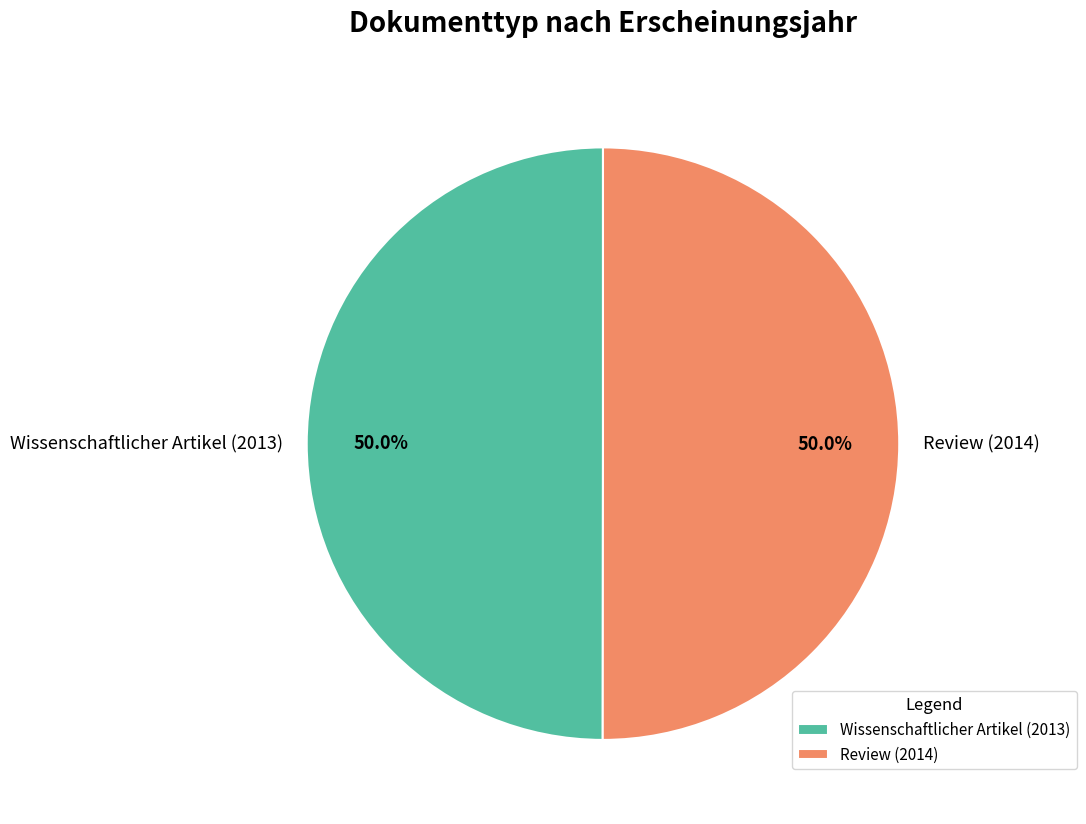

What is the ratio of the value at Review (2014) to the value at Wissenschaftlicher Artikel (2013)?

1.0